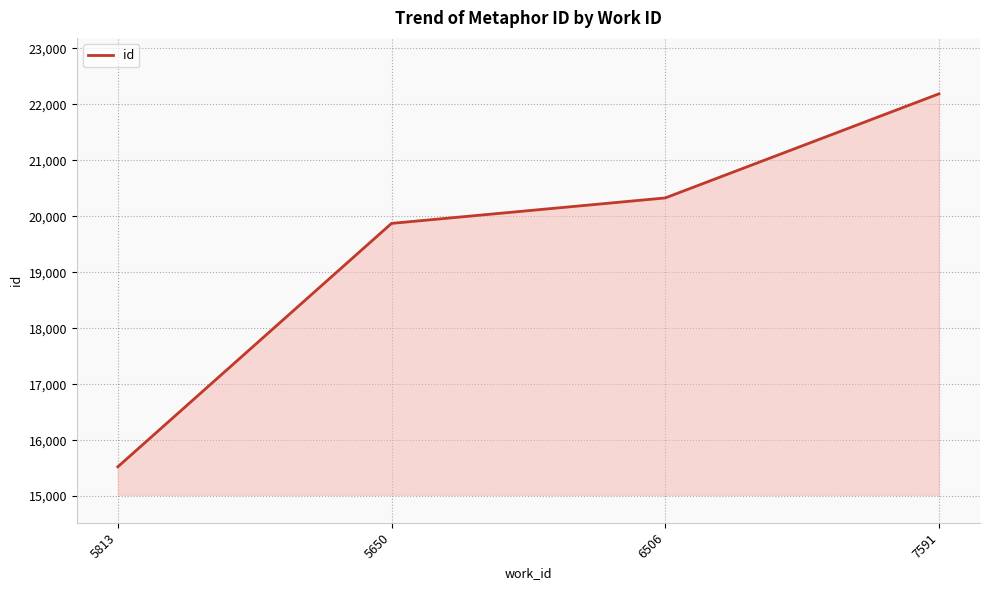

How many lines are shown in the chart?

1